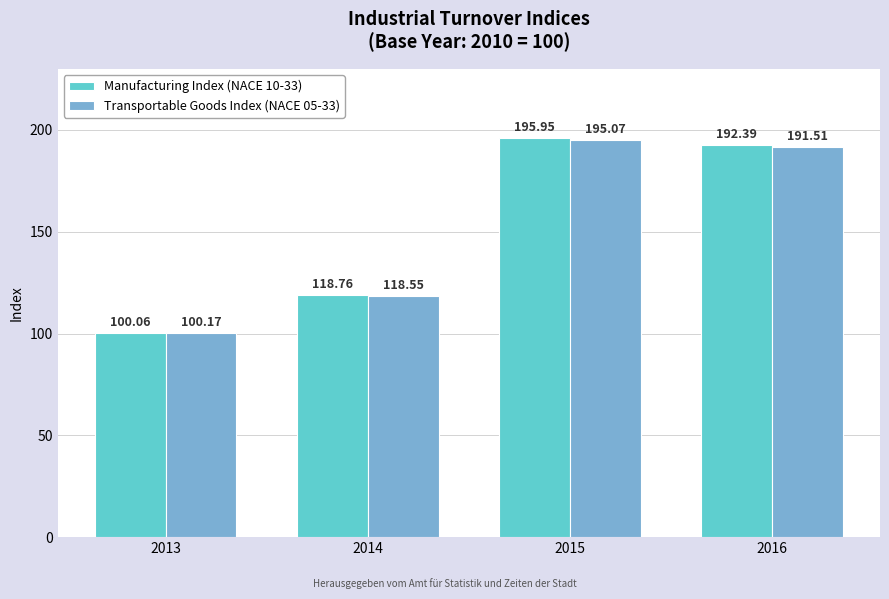

What is the total value across all series at 2015?

391.0